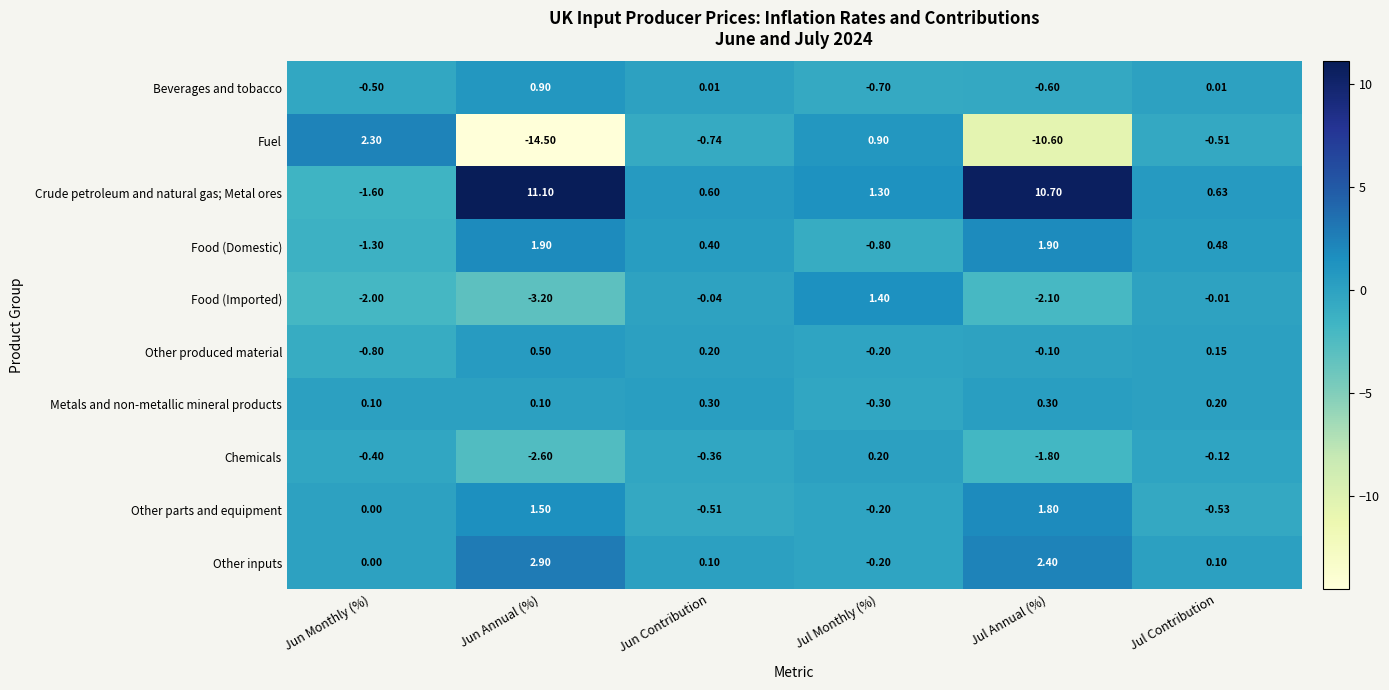

Which label corresponds to the largest value in the chart?

Jun Annual (%)